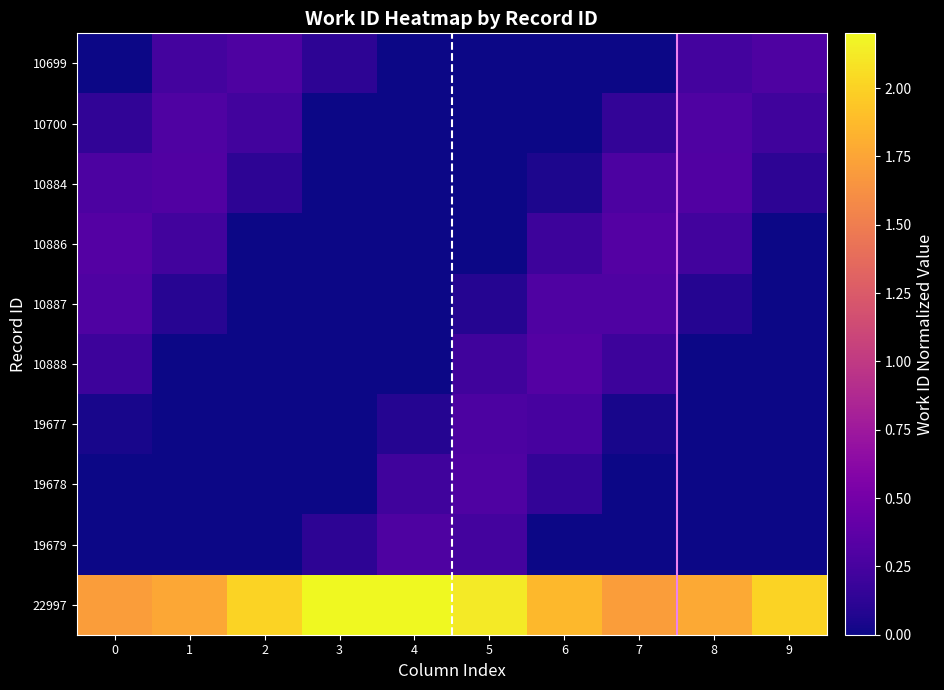

At which category is the sum across all series the highest?

5